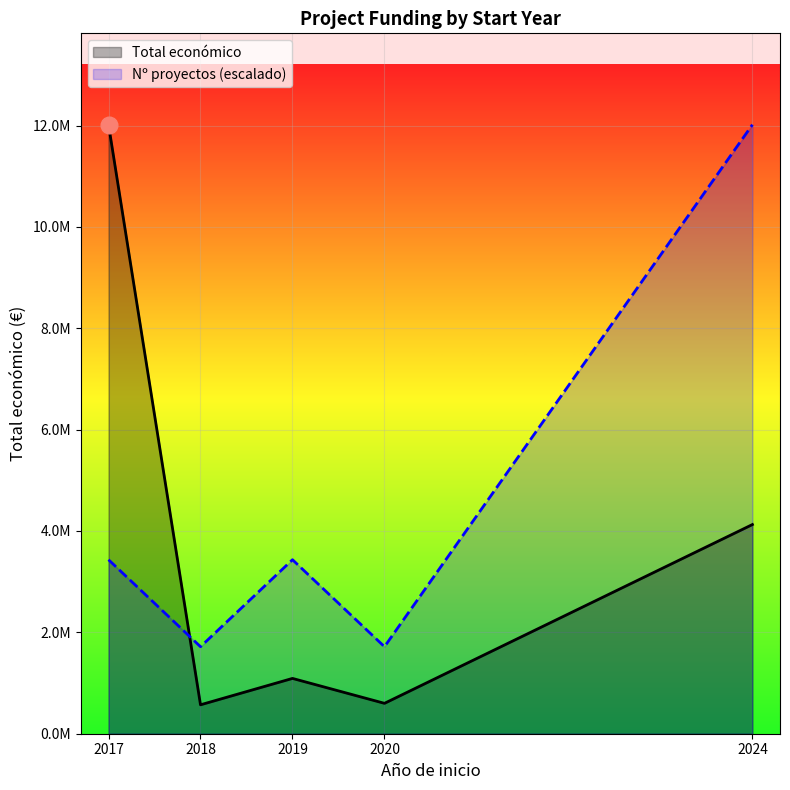

What are all the series names shown in the legend?

Total económico, Nº proyectos (escalado)